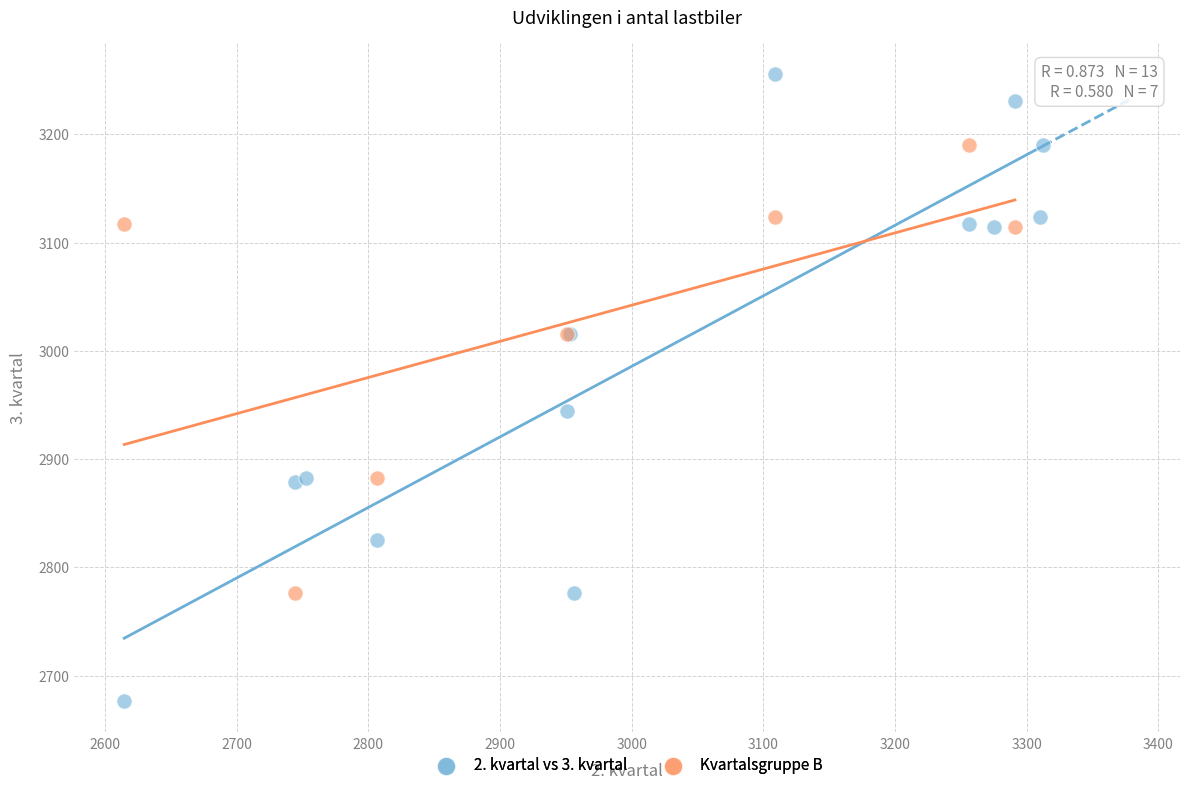

Which series has the largest Y range (max minus min)?

2. kvartal vs 3. kvartal